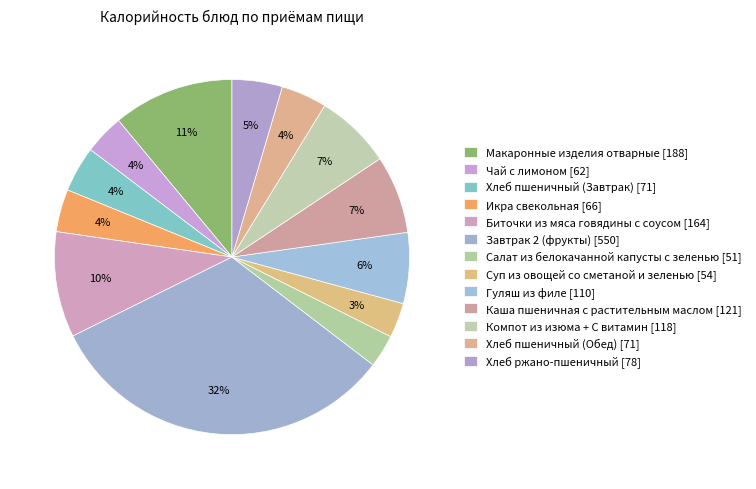

How many segments does this pie chart have?

13